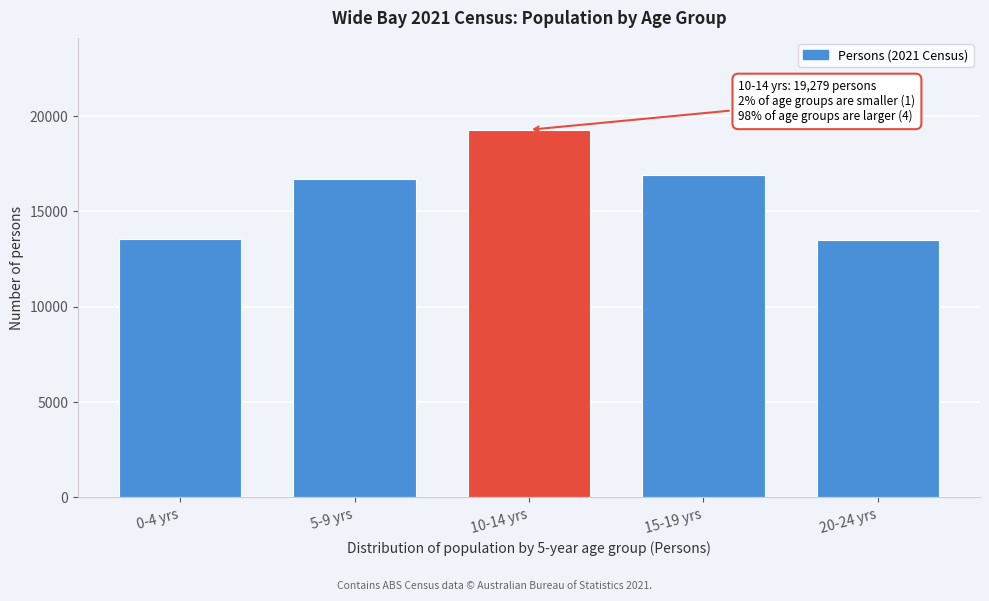

What is the change in value from 0-4 yrs to 10-14 yrs?

+5746